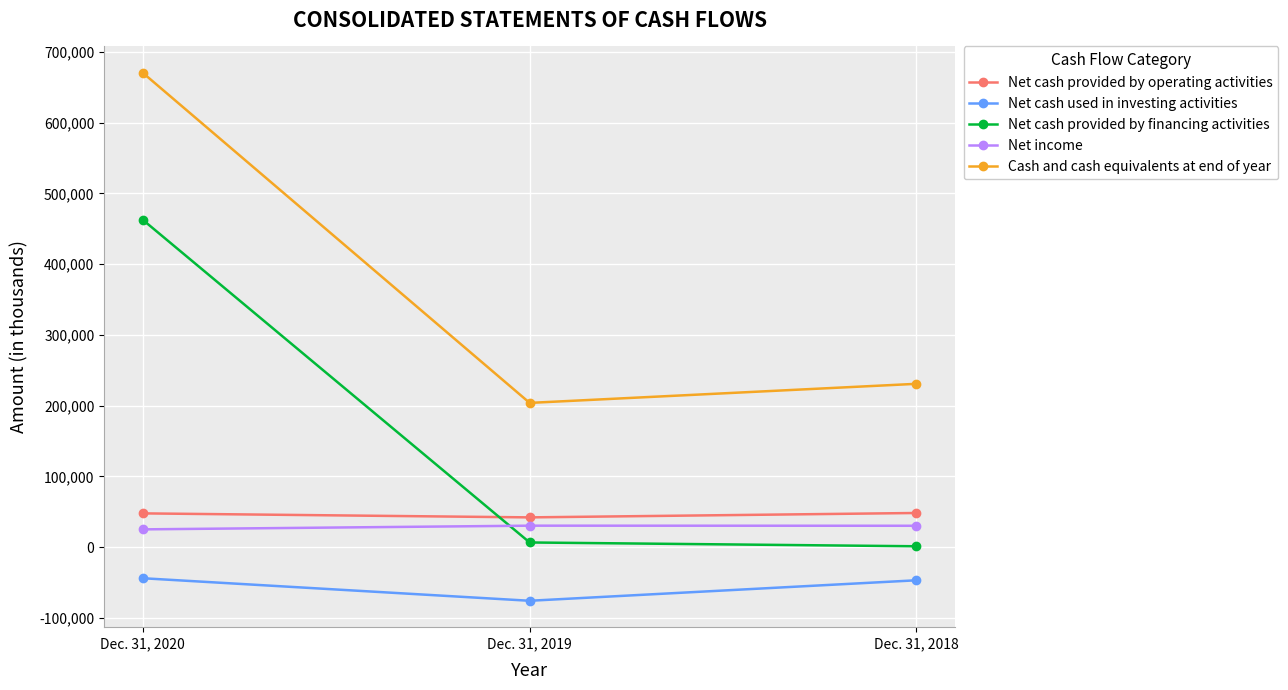

Which series changed the most between Dec. 31, 2020 and Dec. 31, 2018?

Net cash provided by financing activities